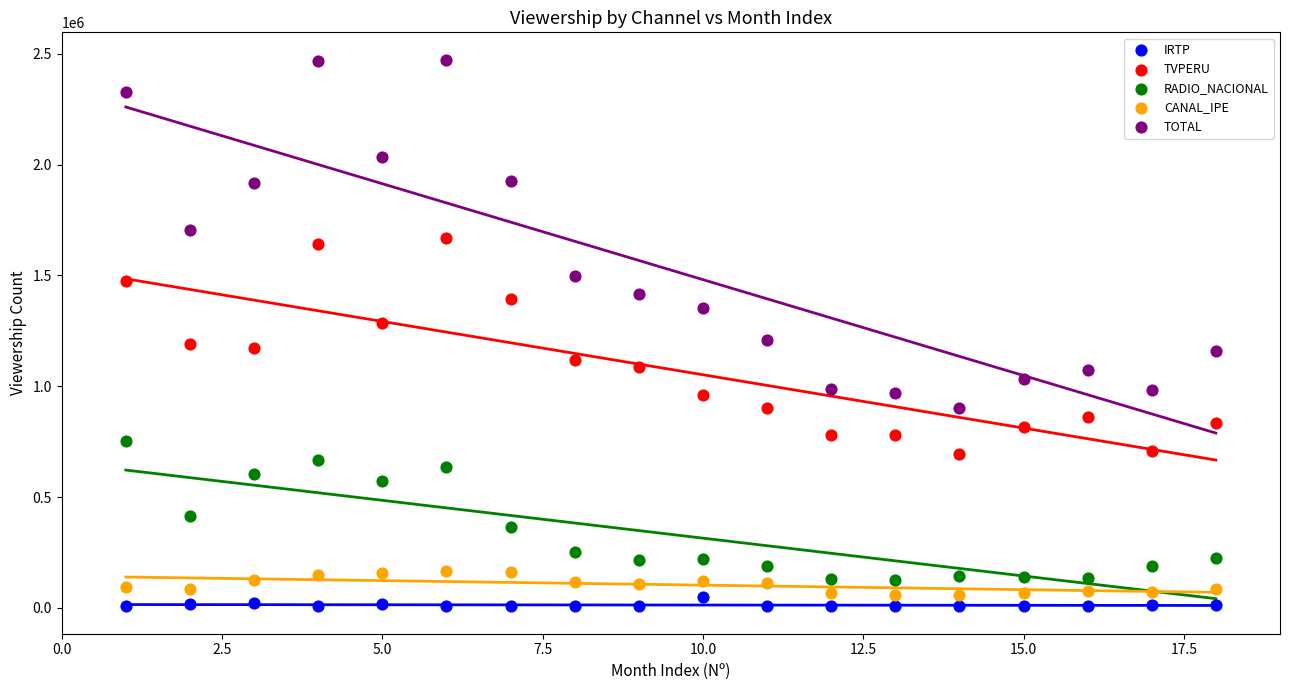

Which series reaches the minimum Y coordinate?

IRTP